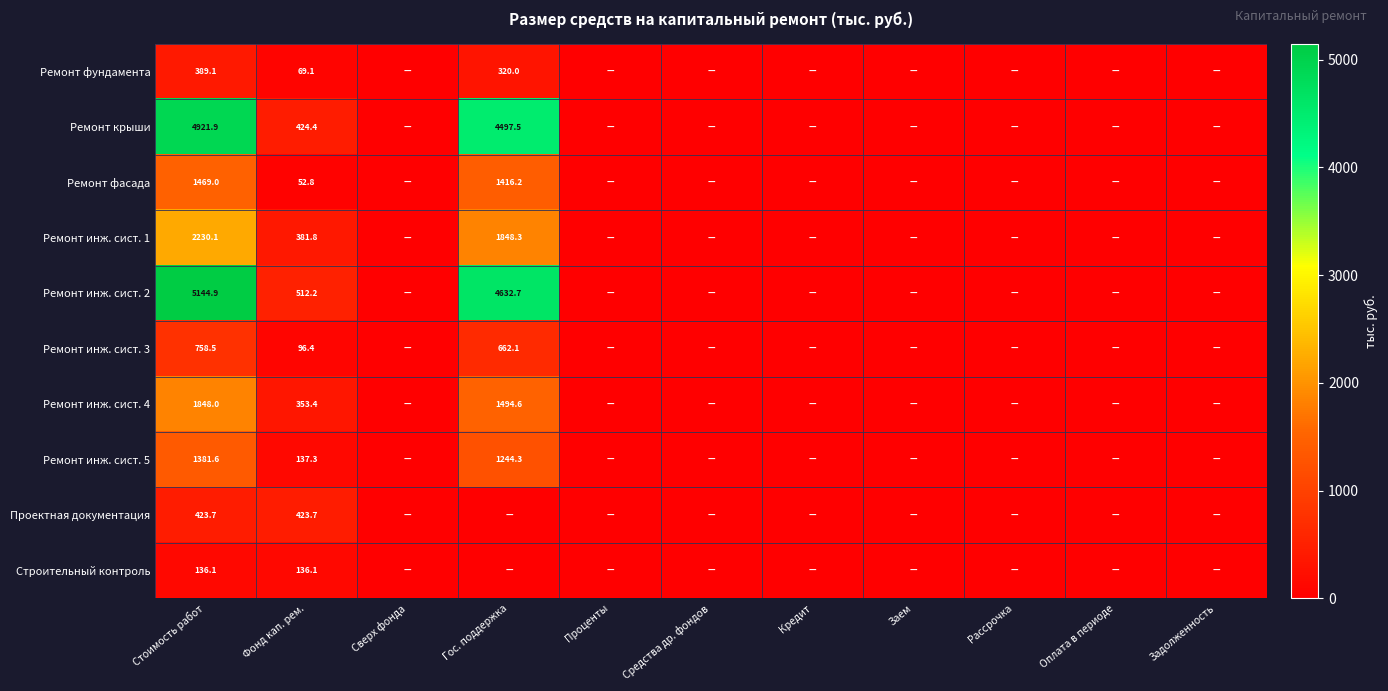

Between Стоимость работ and Кредит, which is larger?

Стоимость работ